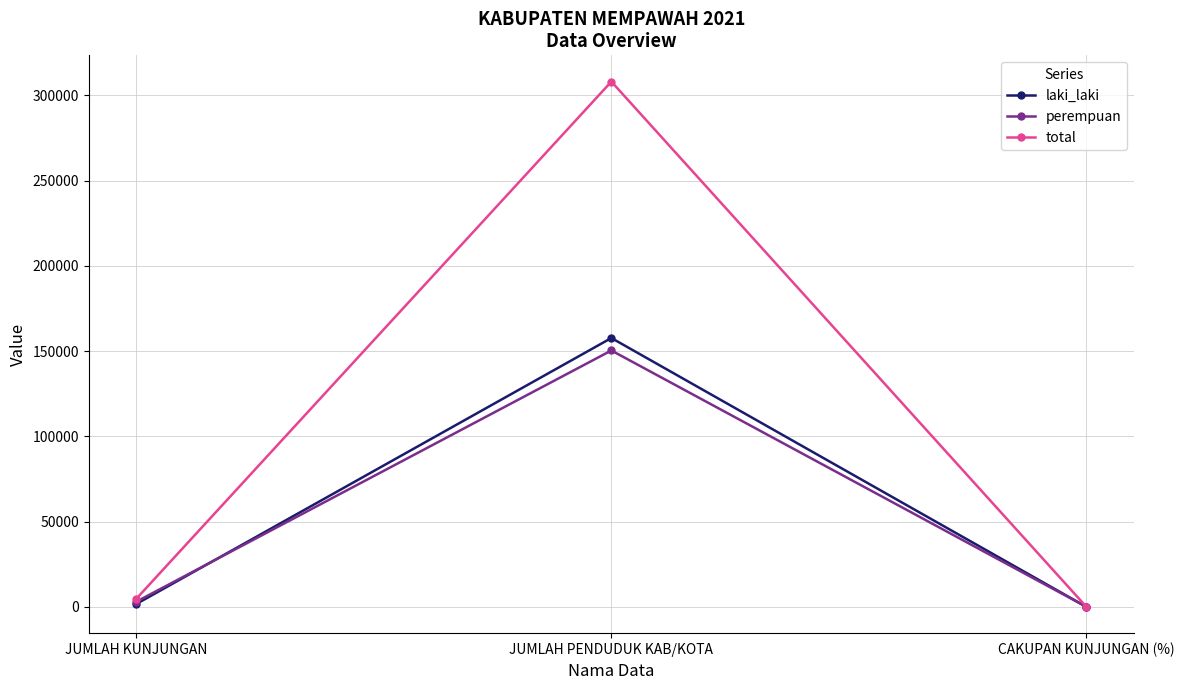

At which category is the sum across all series the highest?

JUMLAH PENDUDUK KAB/KOTA